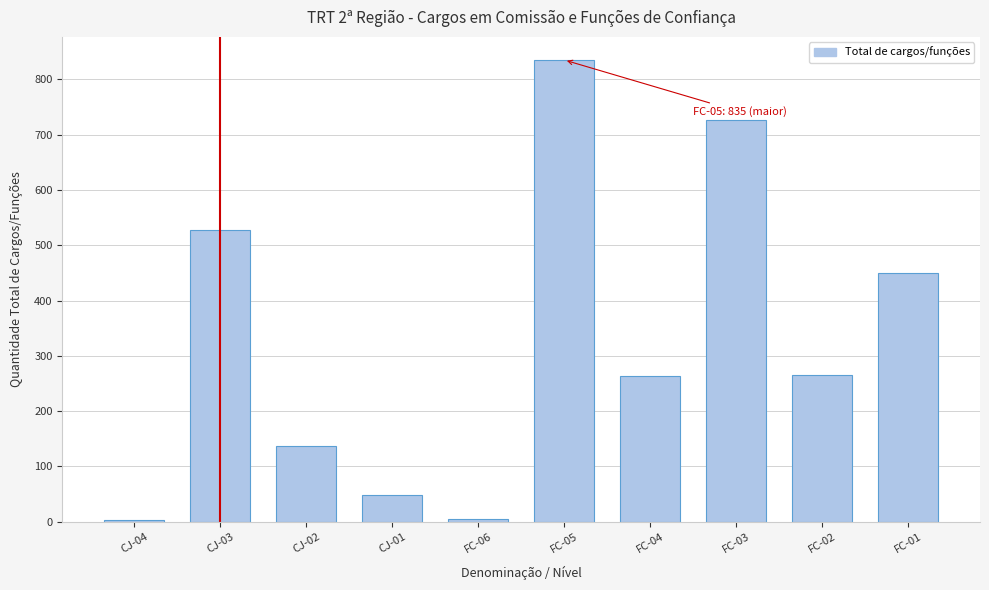

What is the change in value from CJ-03 to CJ-01?

-479